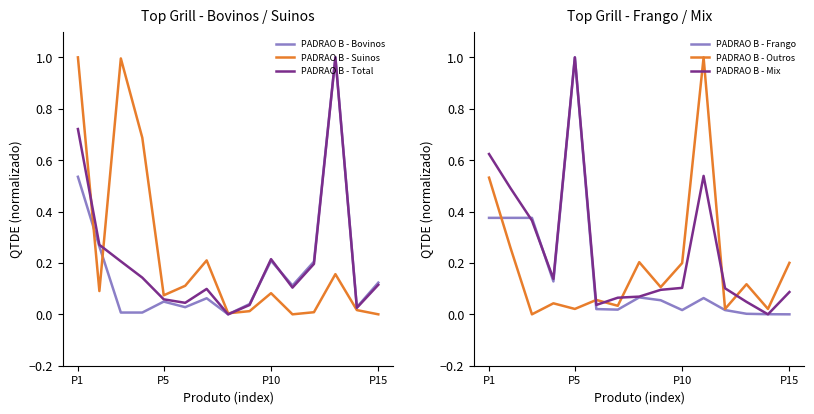

Which series has the largest total across all categories?

PADRAO B - Mix